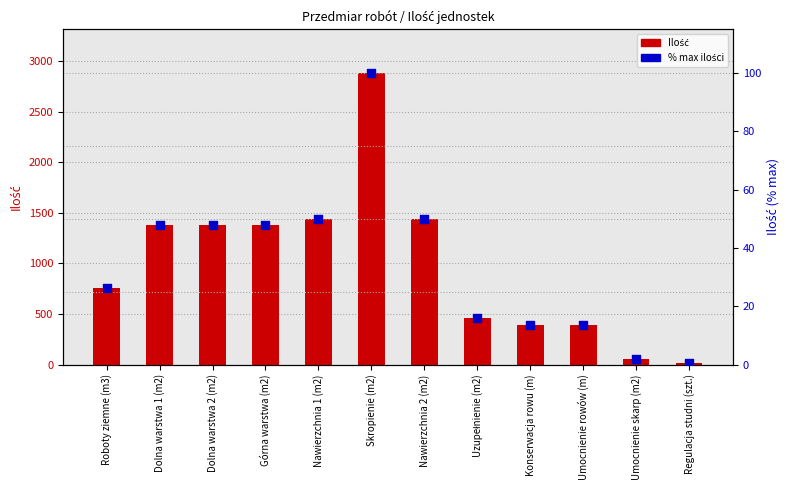

What are all the series names shown in the legend?

Ilość, % max ilości